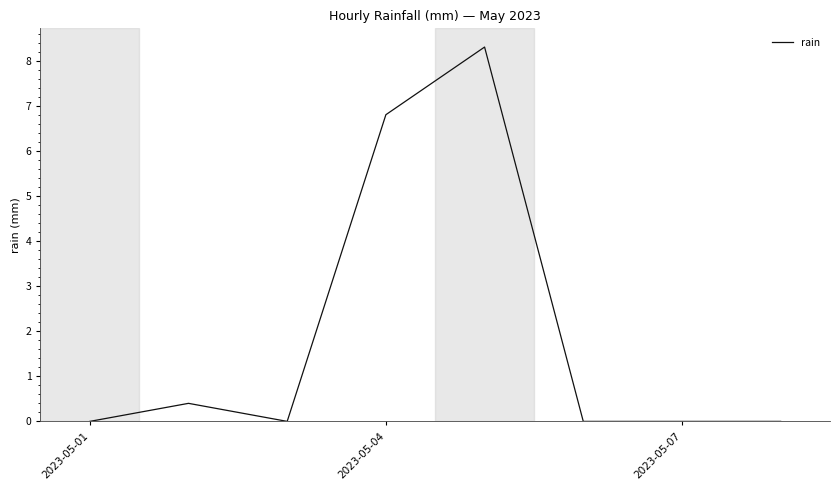

Reading left to right, list all the values displayed in this chart.

0.0	0.4	0.0	6.8	8.3	0.0	0.0	0.0